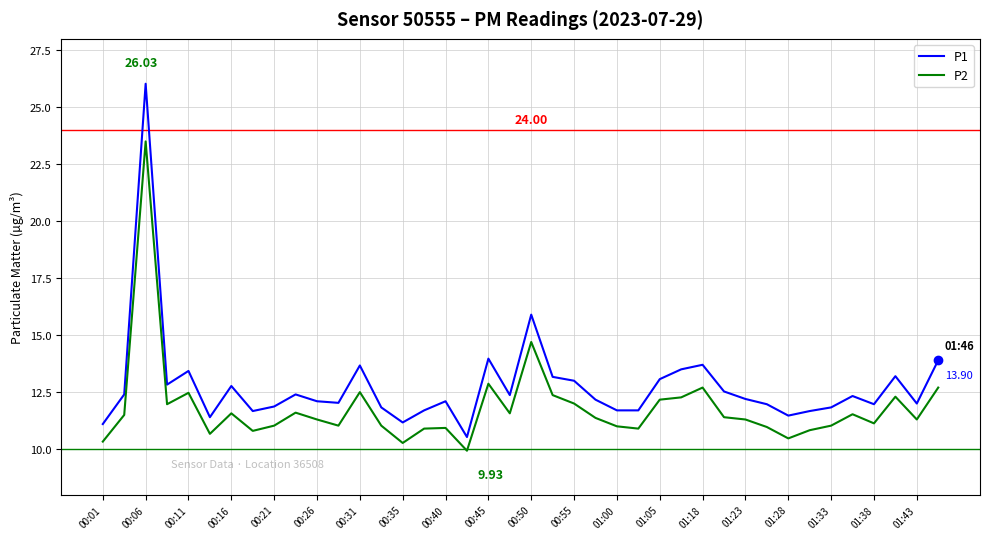

Which series has the largest total across all categories?

P1